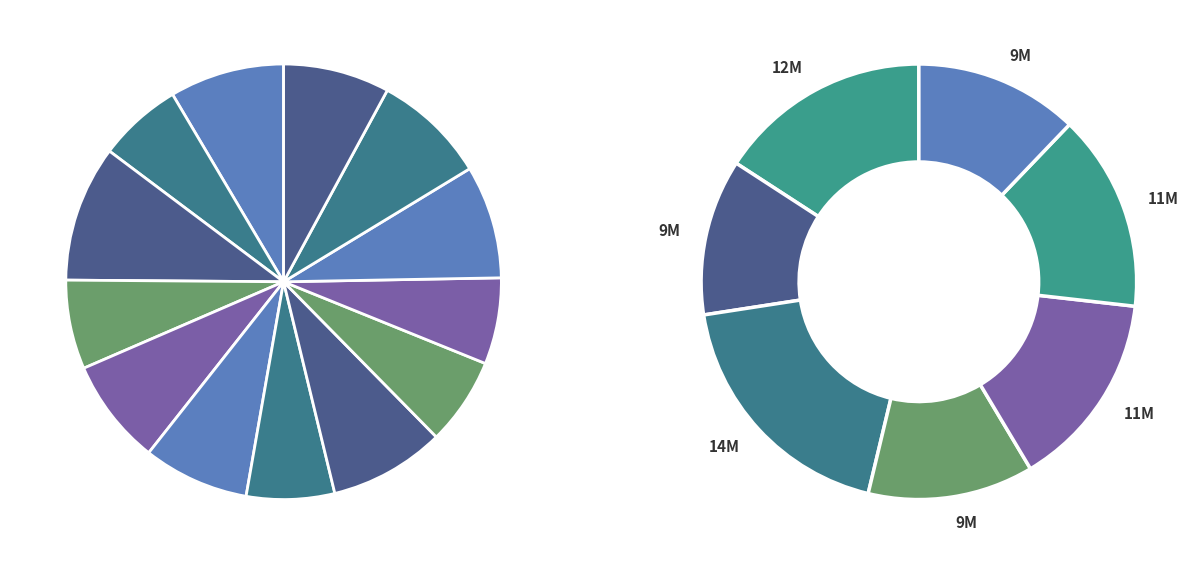

To the nearest percent, what percentage of the pie is Wed 20?

9%